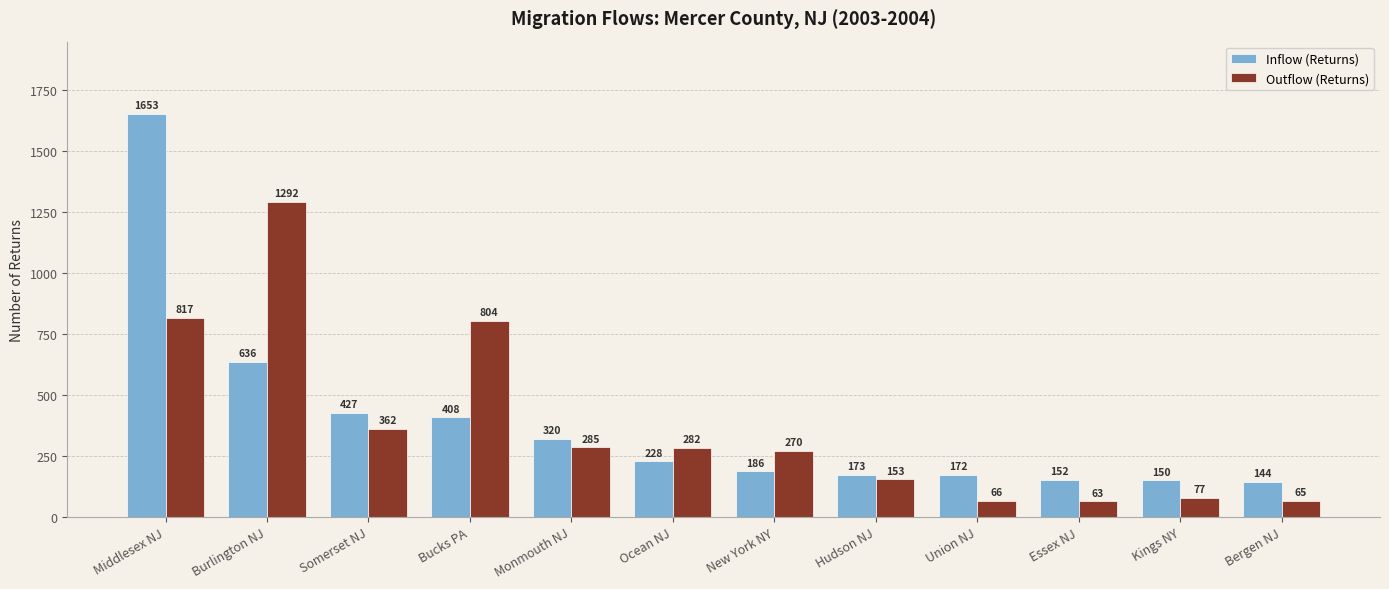

List the series in order of their overall mean, lowest first.

Outflow (Returns), Inflow (Returns)